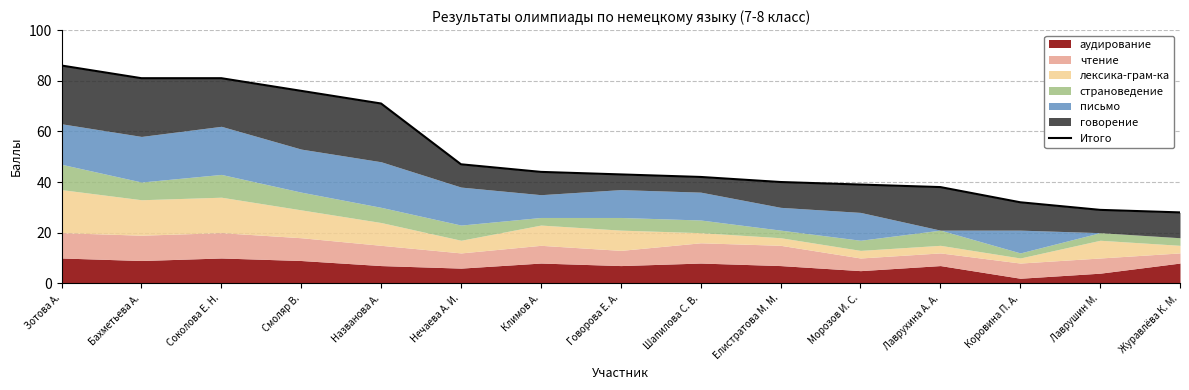

Is it true that the value at Нечаева А. И. is 47?

True